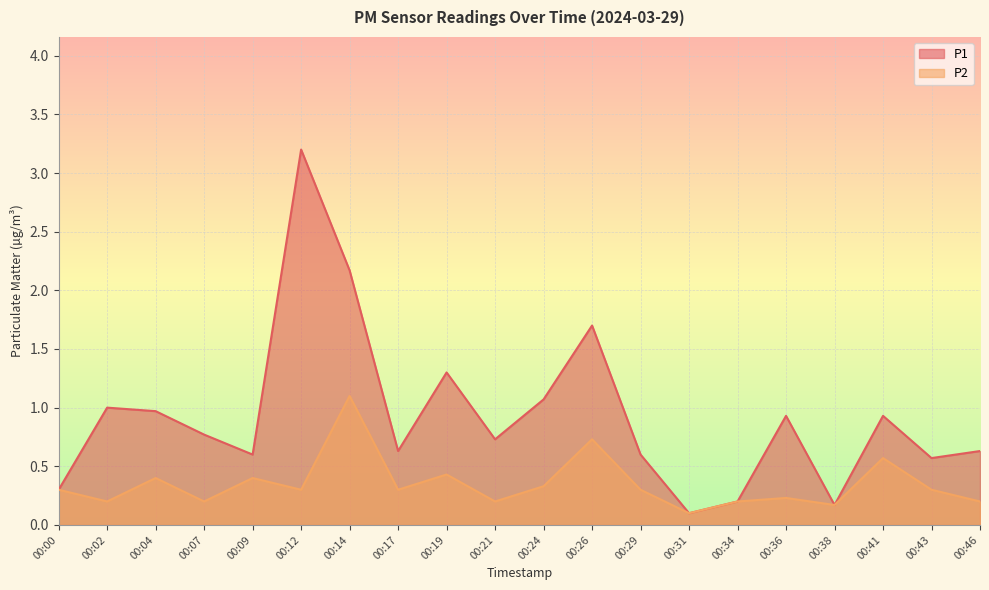

True or false: P2 has more than 2 interior local peaks.

True